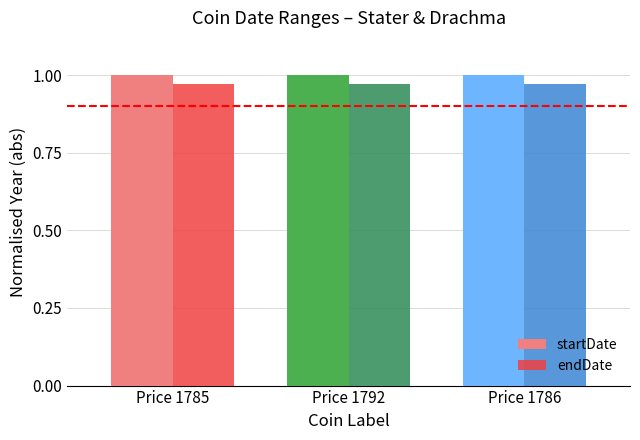

What are all the series names shown in the legend?

startDate, endDate